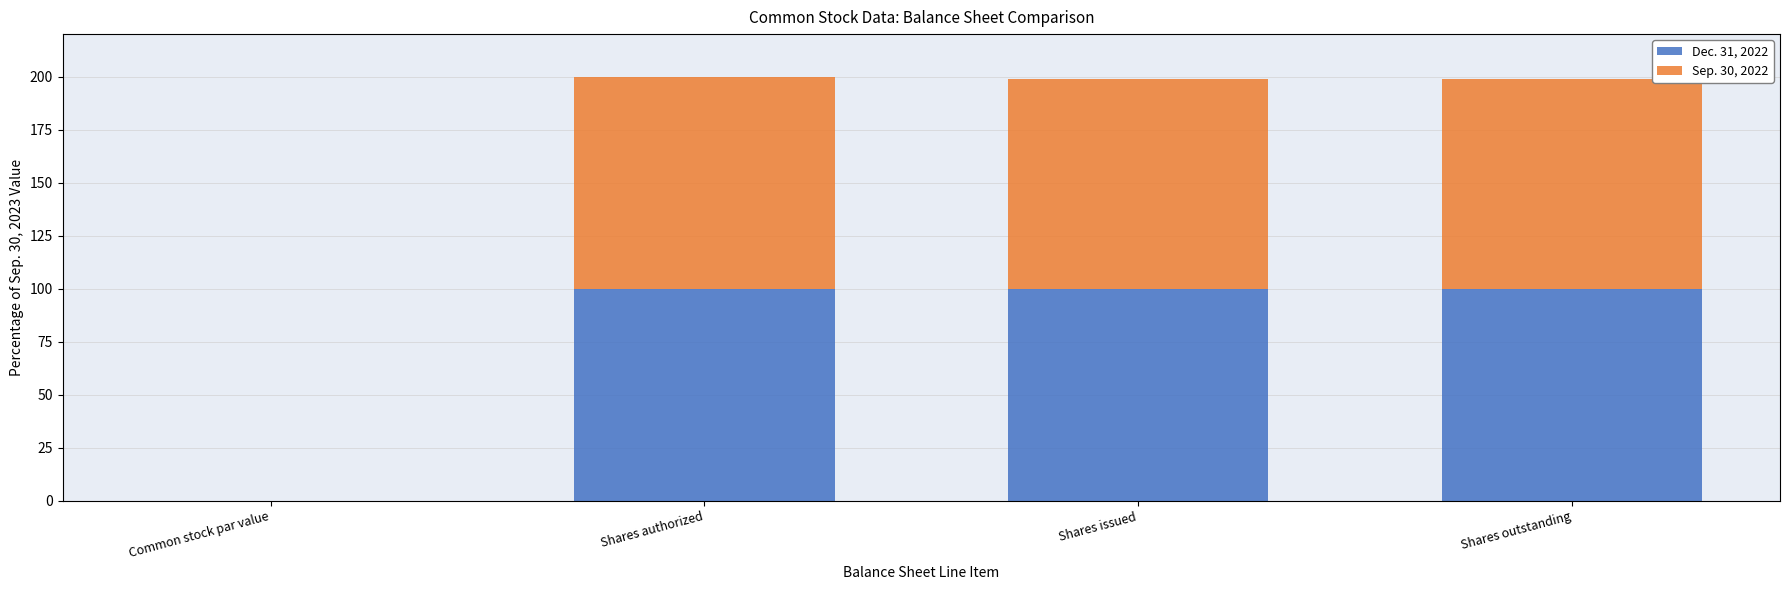

True or false: Dec. 31, 2022 has a value of 60.7 at Shares outstanding.

False